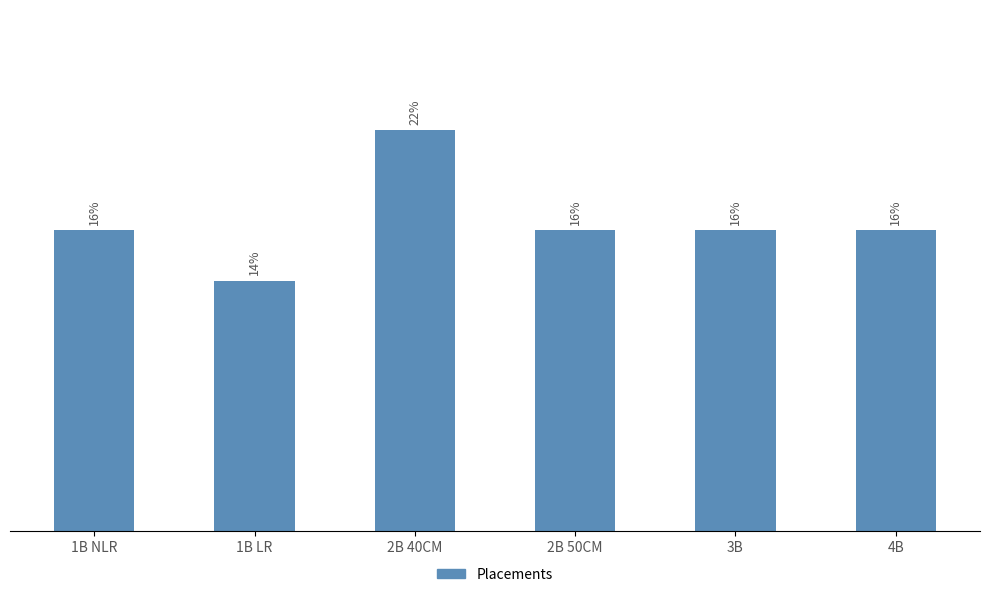

The value at 4B is 16.2. True or false?

True